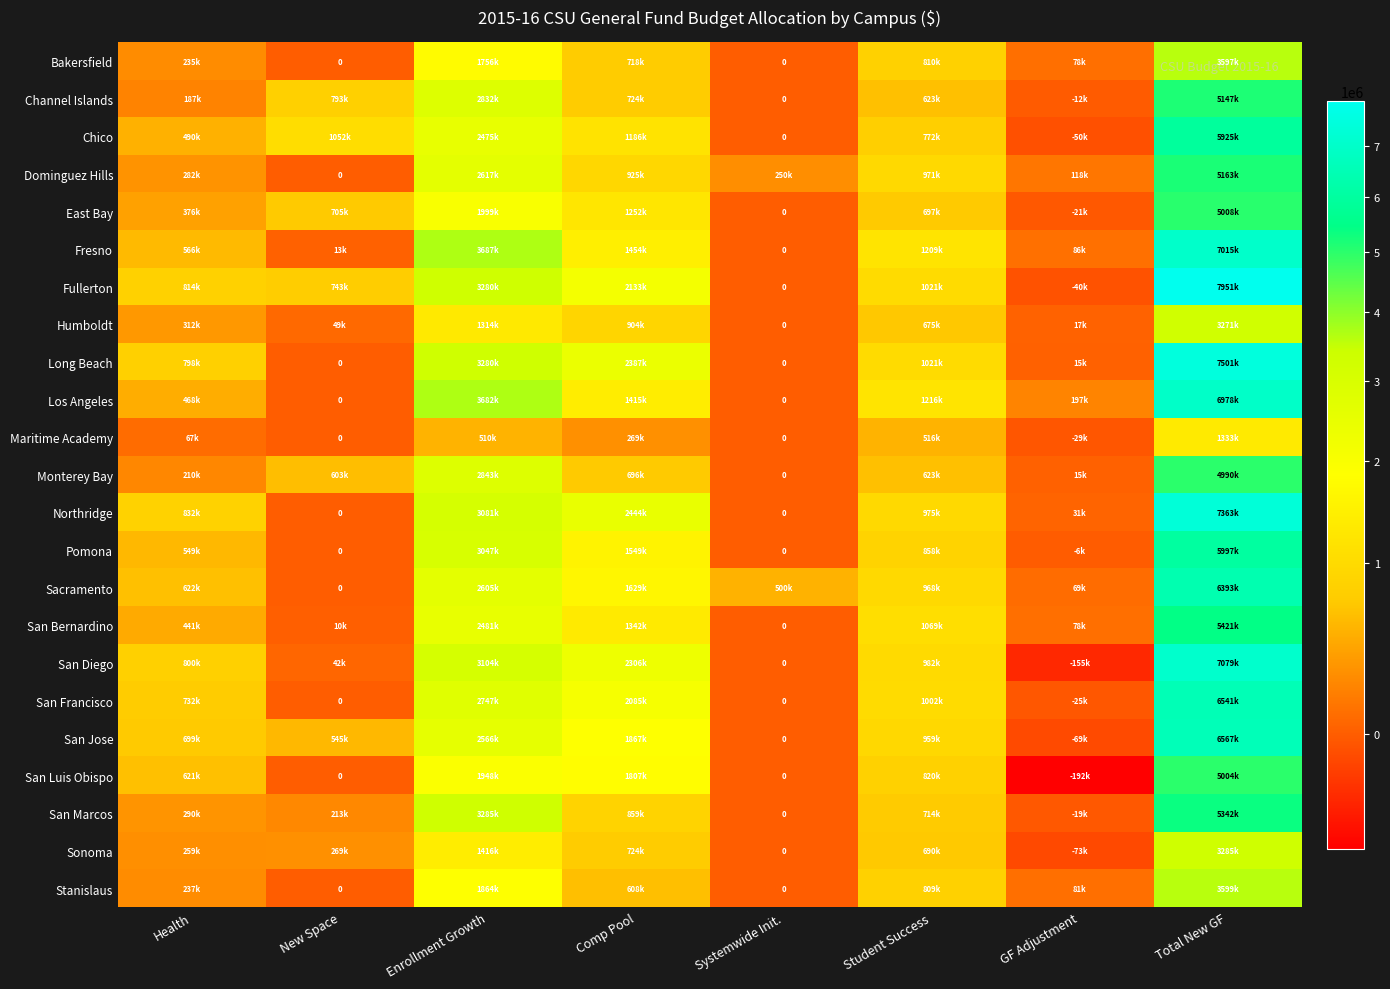

Rank the categories by Sacramento value from highest to lowest.

Total New GF, Enrollment Growth, Comp Pool, Student Success, Health, Systemwide Init., GF Adjustment, New Space